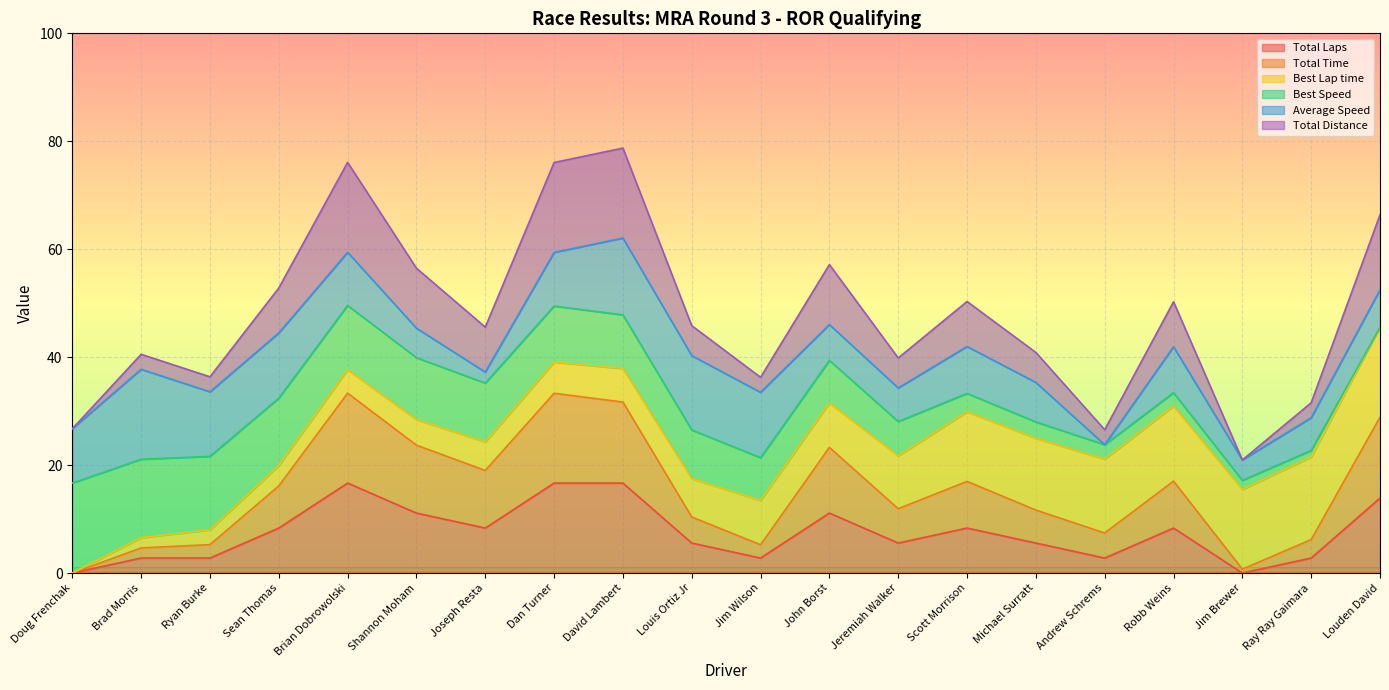

How many interior local peaks does the Total Distance series have?

5